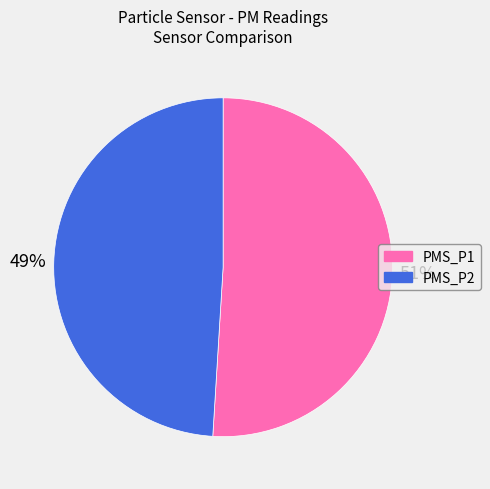

Which slice is the largest?

PMS_P1